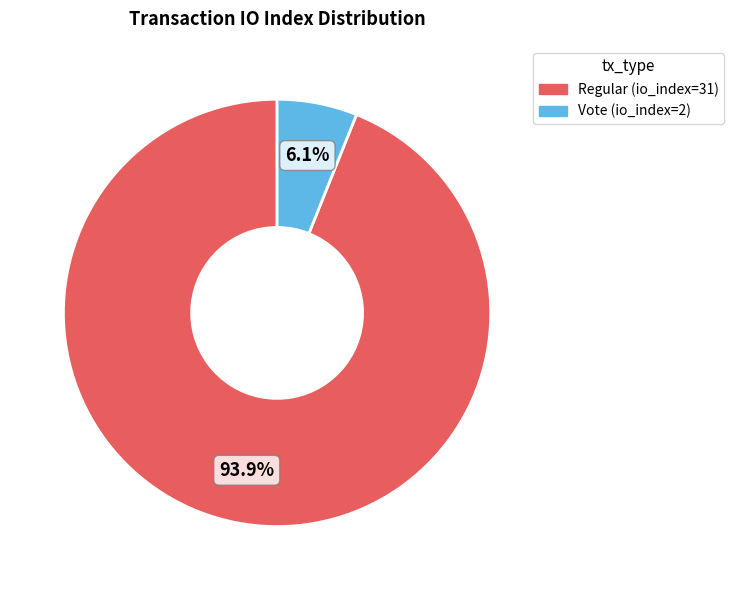

Does any single category account for the majority?

Yes